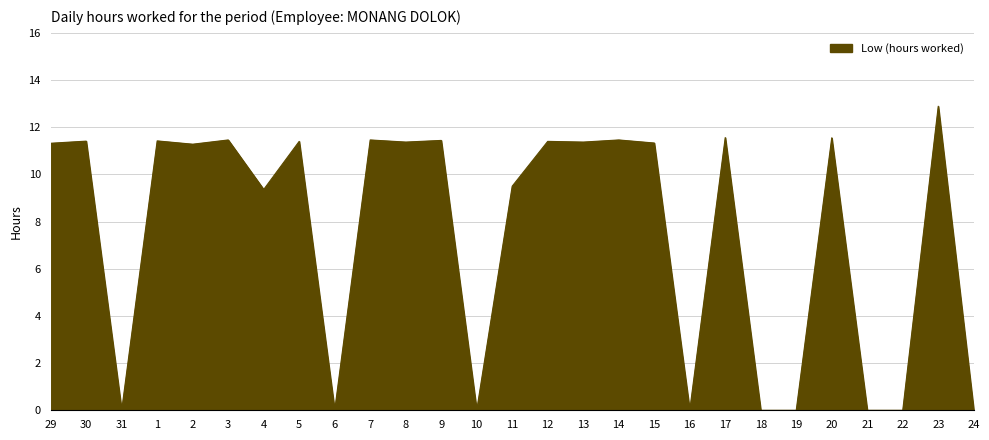

What is the greatest value displayed?

12.9